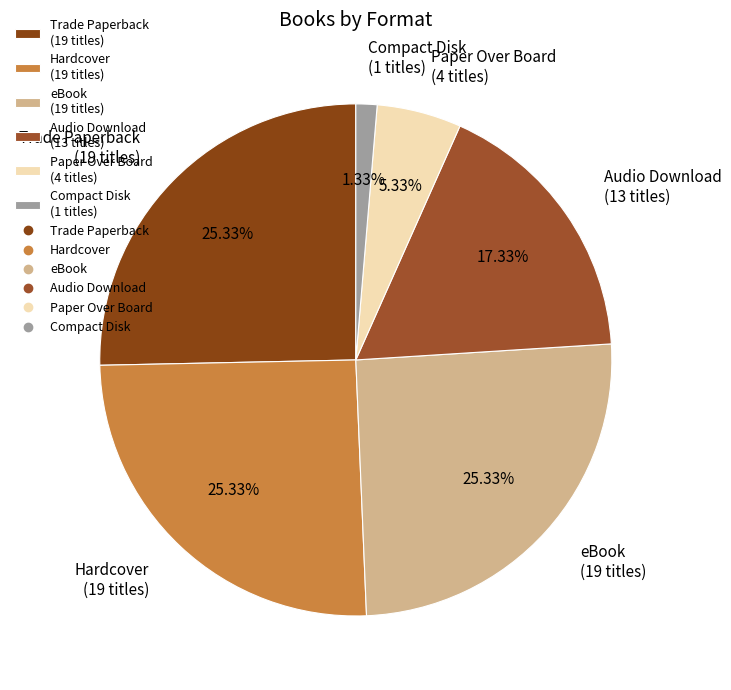

Combined, do Compact Disk and eBook account for over 50%?

No